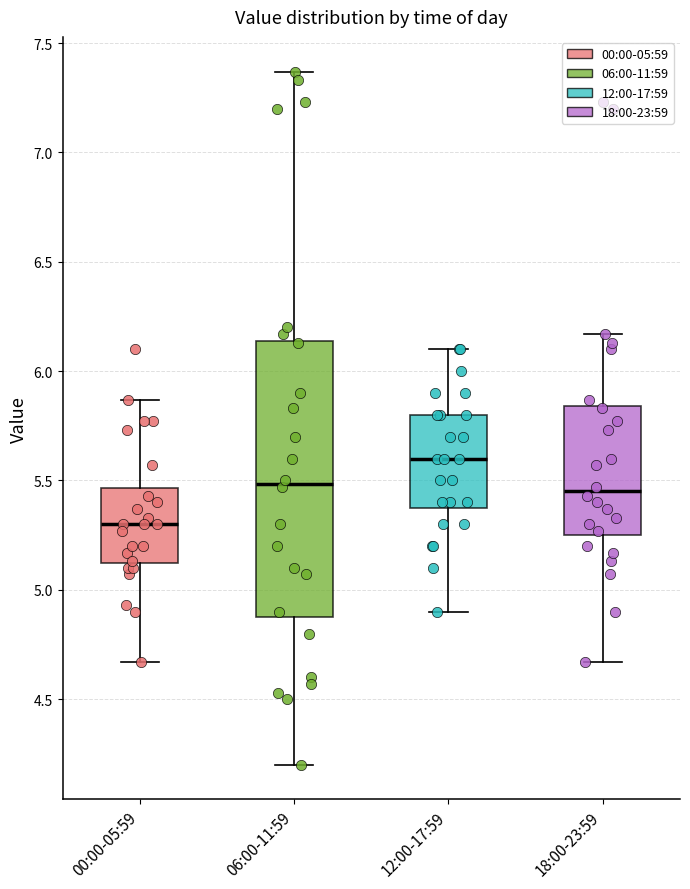

Reading left to right, read every box against the y-axis: the position of its median line, the range the box covers, and the ends of its whiskers. The values are not printed on the chart, so give them approximately, as read against the axis.

00:00-05:59: median 5.30, box 5.10 to 5.45, whiskers 4.65 to 5.85
06:00-11:59: median 5.50, box 4.90 to 6.15, whiskers 4.20 to 7.35
12:00-17:59: median 5.60, box 5.40 to 5.80, whiskers 4.90 to 6.10
18:00-23:59: median 5.45, box 5.25 to 5.85, whiskers 4.65 to 6.15